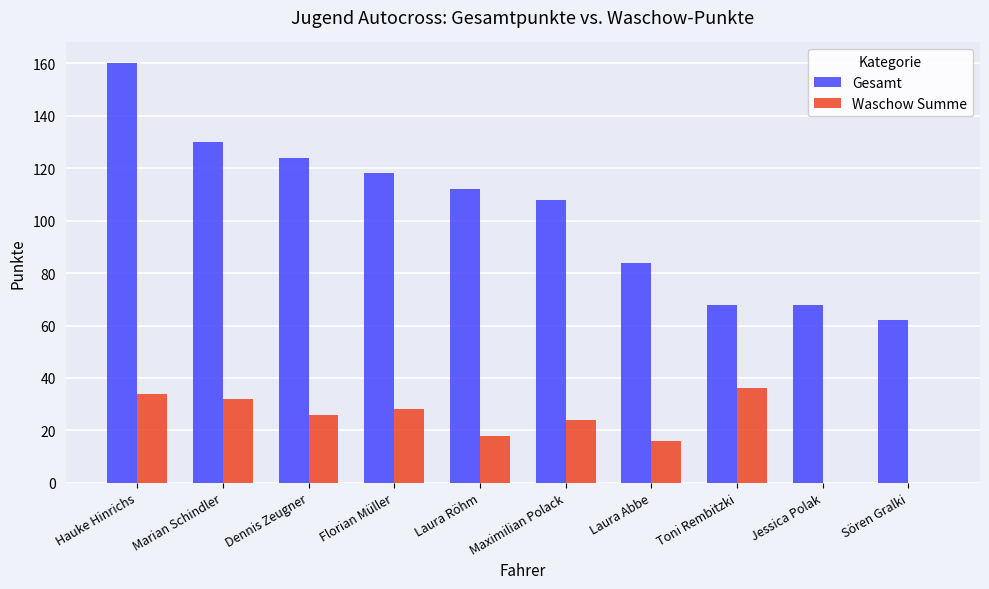

Which series has the largest total across all categories?

Gesamt